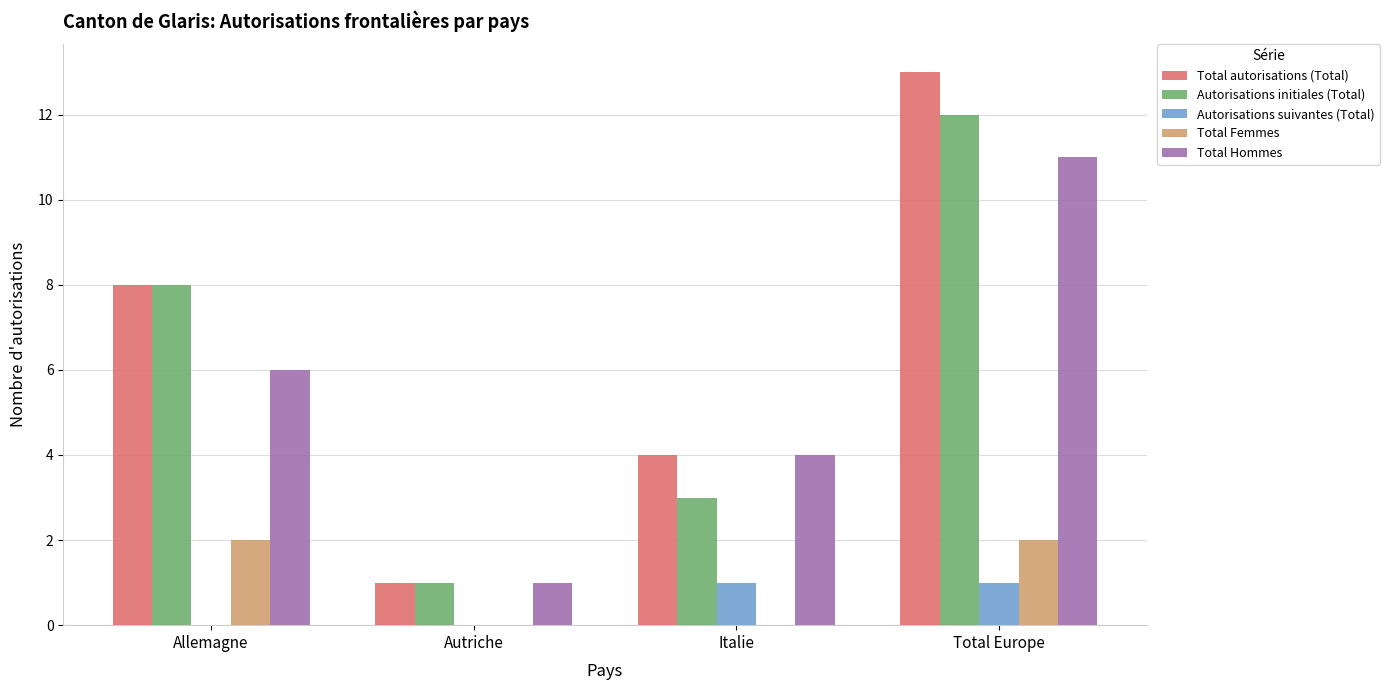

Between Autriche and Total Europe, which series saw the biggest shift?

Total autorisations (Total)